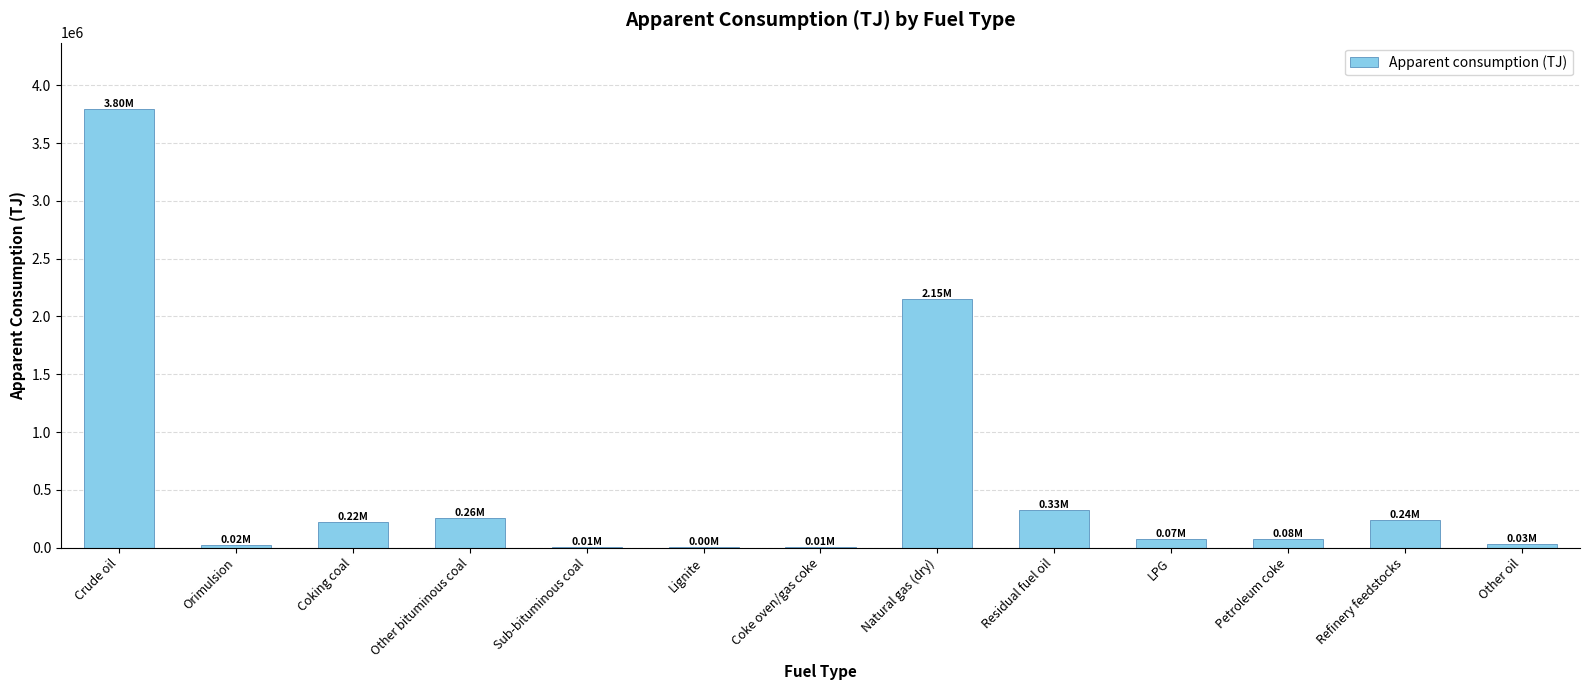

The value at Refinery feedstocks is 241415.6. True or false?

True